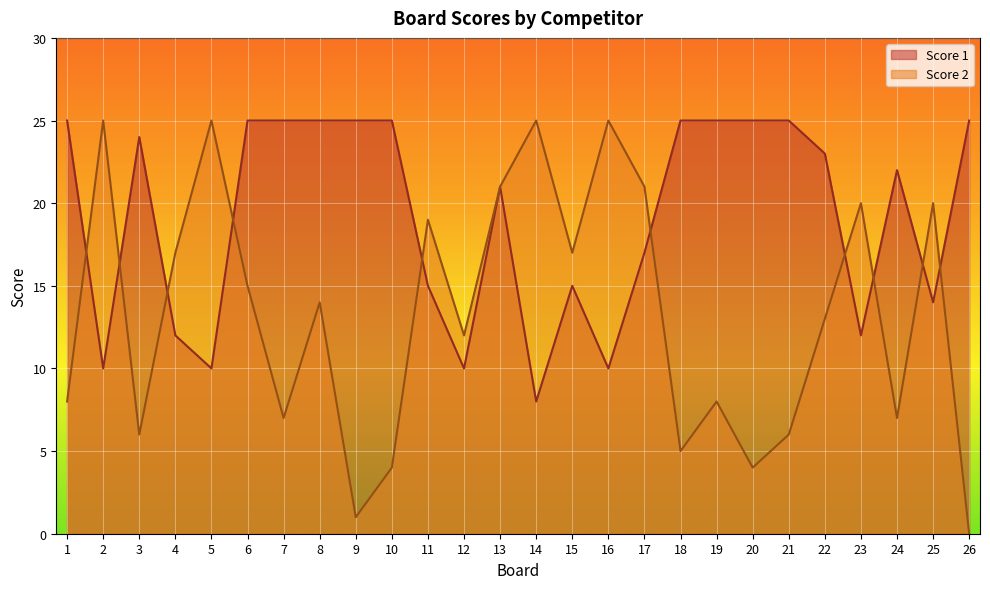

What is the difference between the Score 2 values at 17 and 21?

15